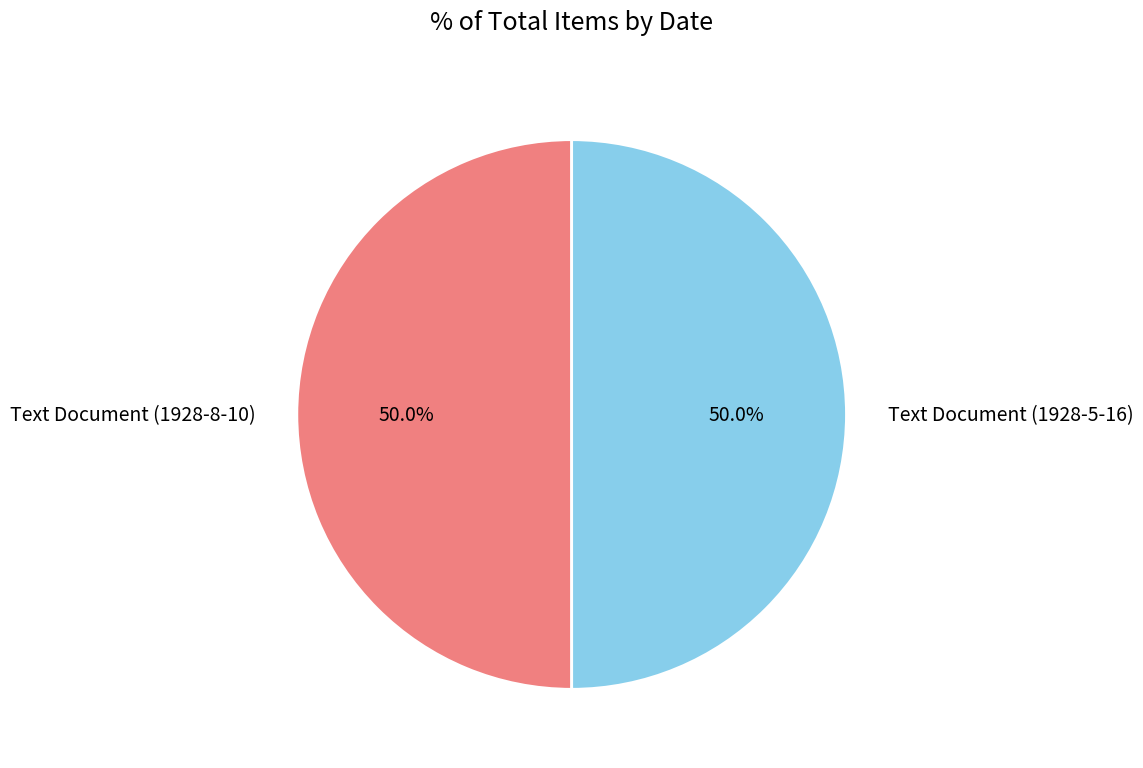

Approximately how many times larger is the value at Text Document (1928-5-16) compared to Text Document (1928-8-10)?

1.0